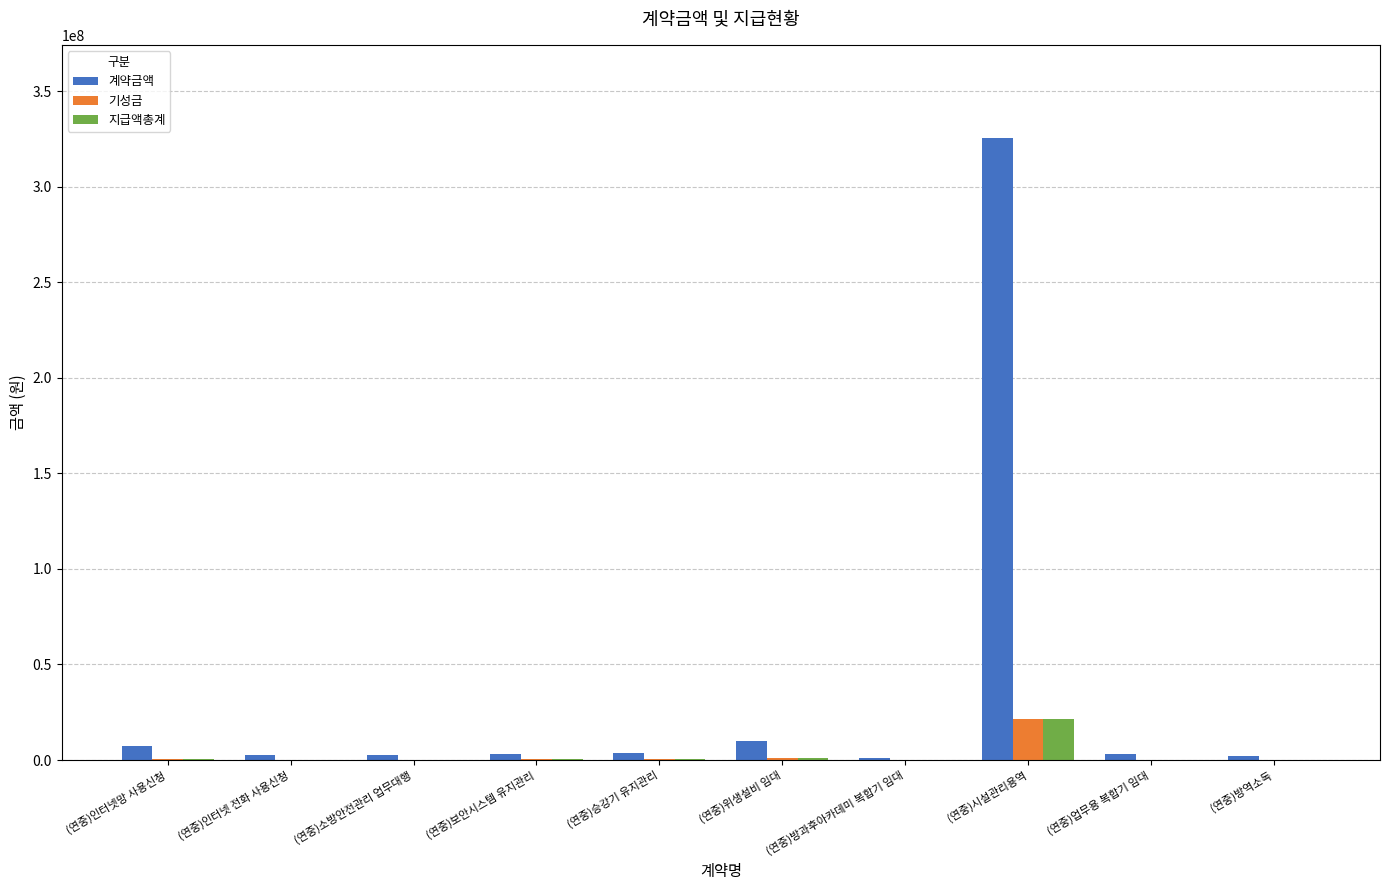

Where is 계약금액 nearest to the value 163343000?

(연중)위생설비 임대